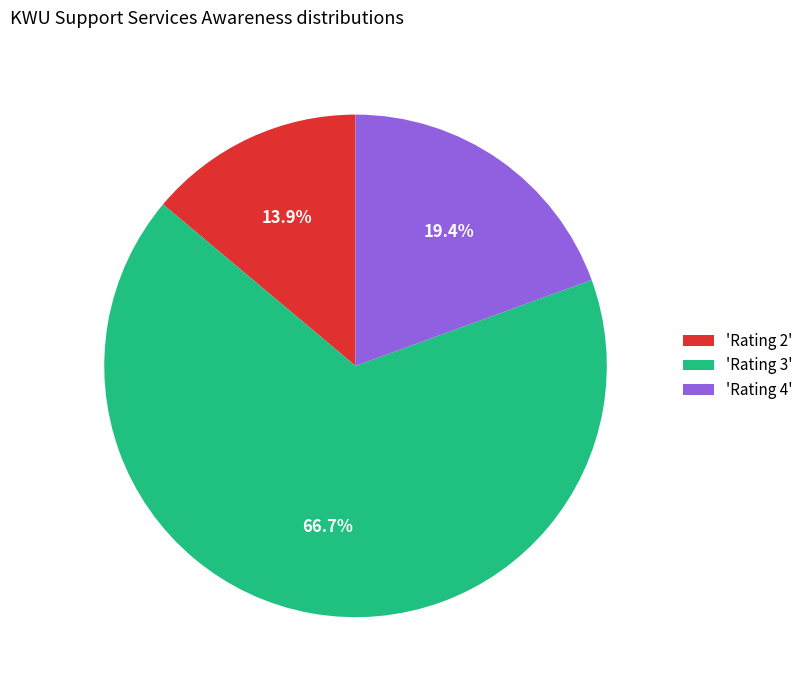

Does any single category account for the majority?

Yes